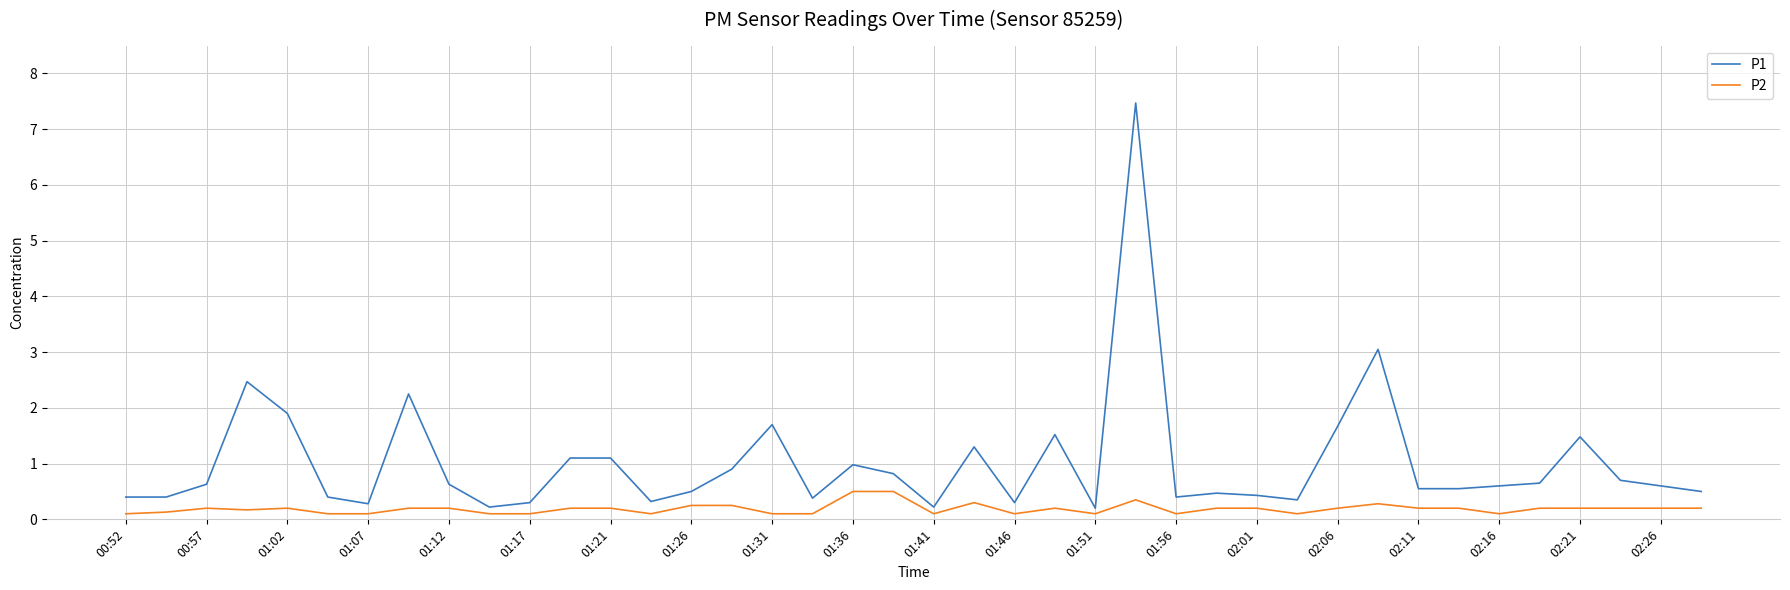

What is the maximum value for P1?

7.5